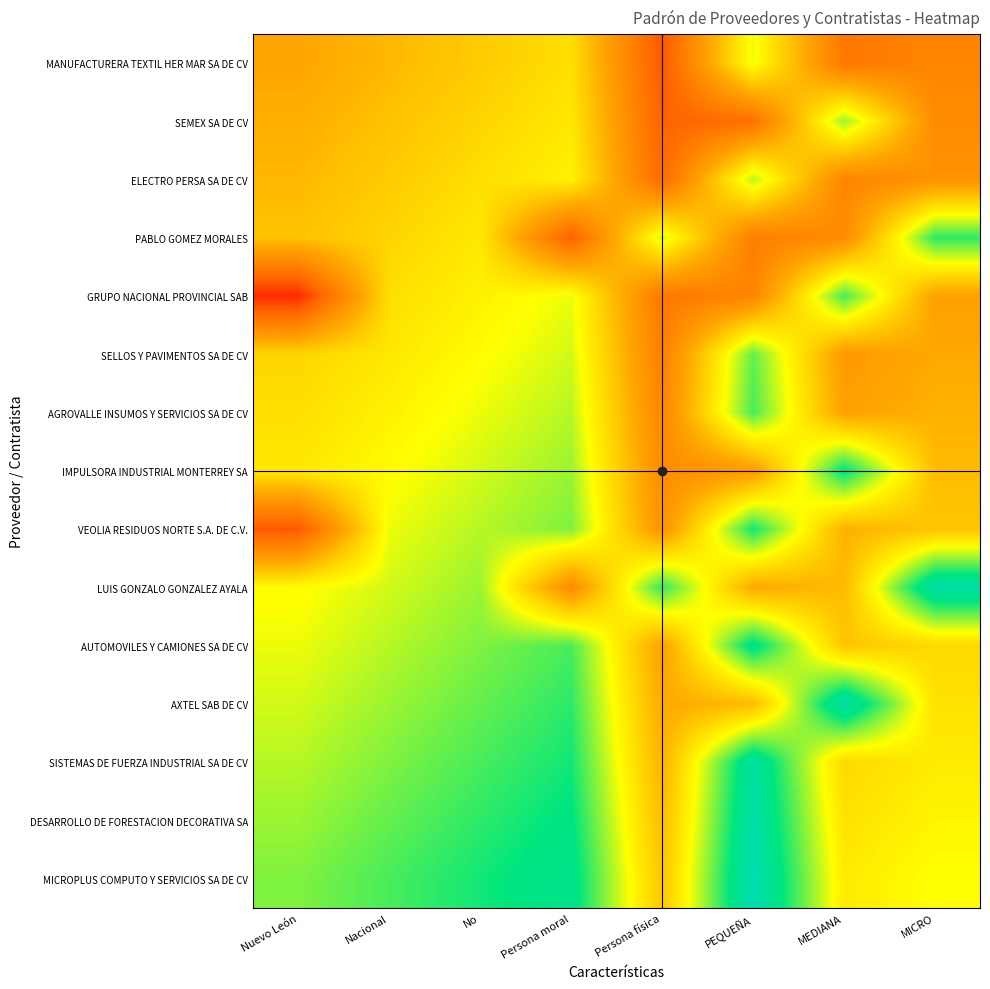

At Nacional, list the series in order from largest to smallest.

MICROPLUS COMPUTO Y SERVICIOS SA DE CV, DESARROLLO DE FORESTACION DECORATIVA SA, SISTEMAS DE FUERZA INDUSTRIAL SA DE CV, AXTEL SAB DE CV, AUTOMOVILES Y CAMIONES SA DE CV, LUIS GONZALO GONZALEZ AYALA, VEOLIA RESIDUOS NORTE S.A. DE C.V., IMPULSORA INDUSTRIAL MONTERREY SA, AGROVALLE INSUMOS Y SERVICIOS SA DE CV, SELLOS Y PAVIMENTOS SA DE CV, GRUPO NACIONAL PROVINCIAL SAB, PABLO GOMEZ MORALES, ELECTRO PERSA SA DE CV, SEMEX SA DE CV, MANUFACTURERA TEXTIL HER MAR SA DE CV